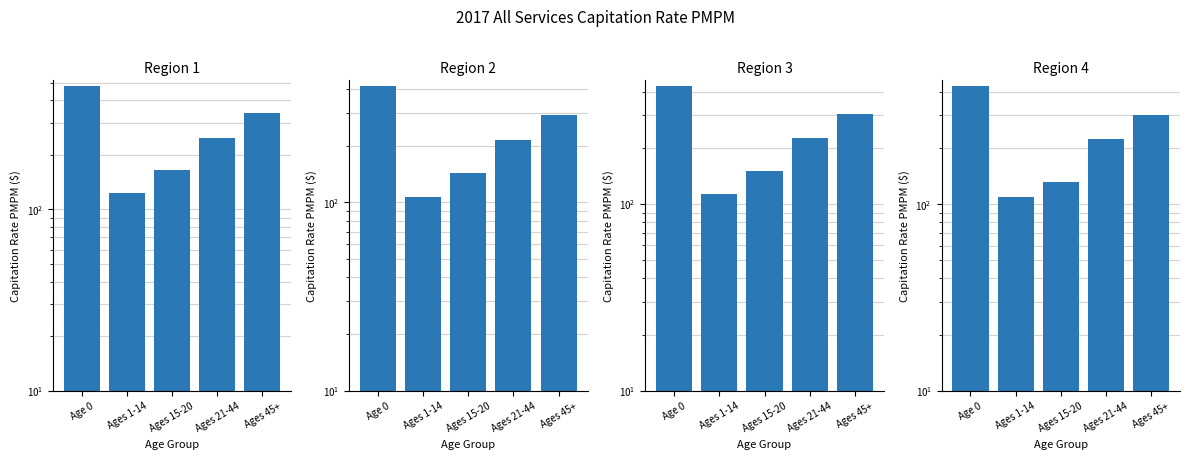

What is the difference between the highest and lowest values at Ages 21-44?

33.6